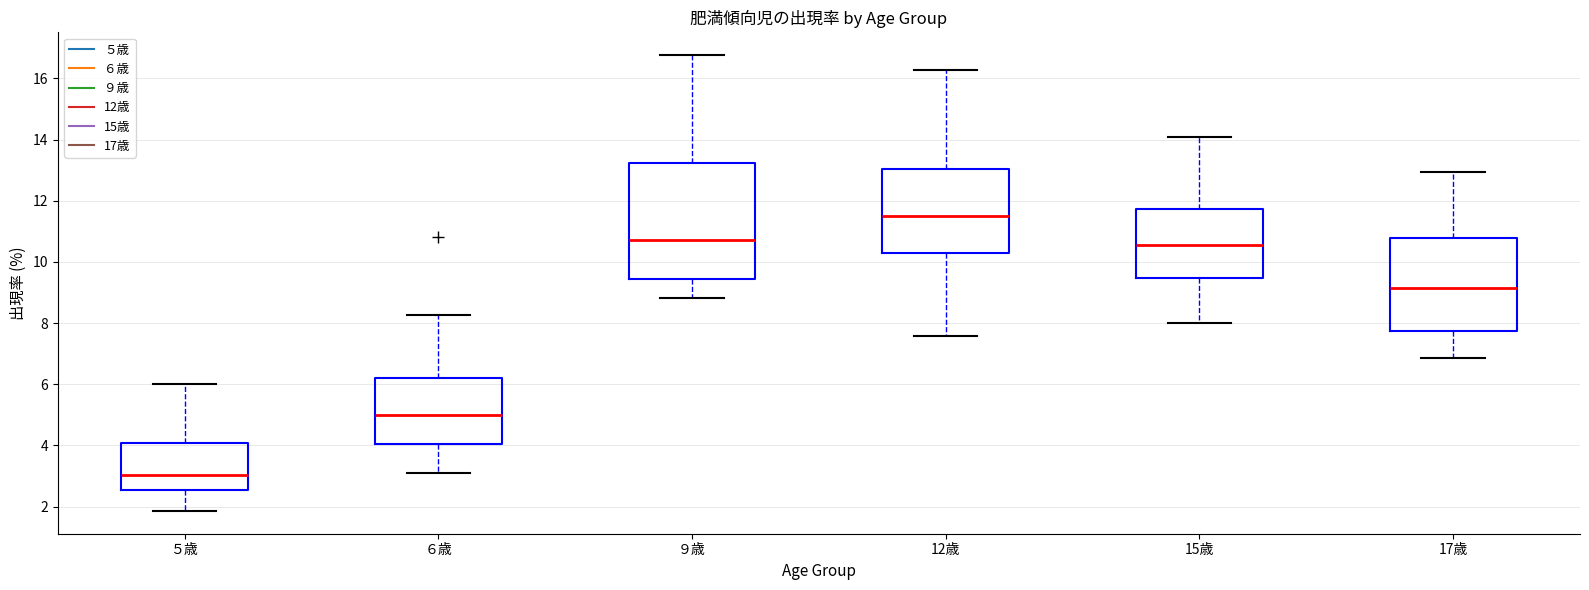

Reading left to right, read every box against the y-axis: the position of its median line, the range the box covers, and the ends of its whiskers. The values are not printed on the chart, so give them approximately, as read against the axis.

５歳: median 3.0, box 2.6 to 4.0, whiskers 1.8 to 6.0
６歳: median 5.0, box 4.0 to 6.2, whiskers 3.0 to 8.2
９歳: median 10.8, box 9.4 to 13.2, whiskers 8.8 to 16.8
12歳: median 11.6, box 10.2 to 13.0, whiskers 7.6 to 16.2
15歳: median 10.6, box 9.4 to 11.8, whiskers 8.0 to 14.0
17歳: median 9.2, box 7.8 to 10.8, whiskers 6.8 to 13.0